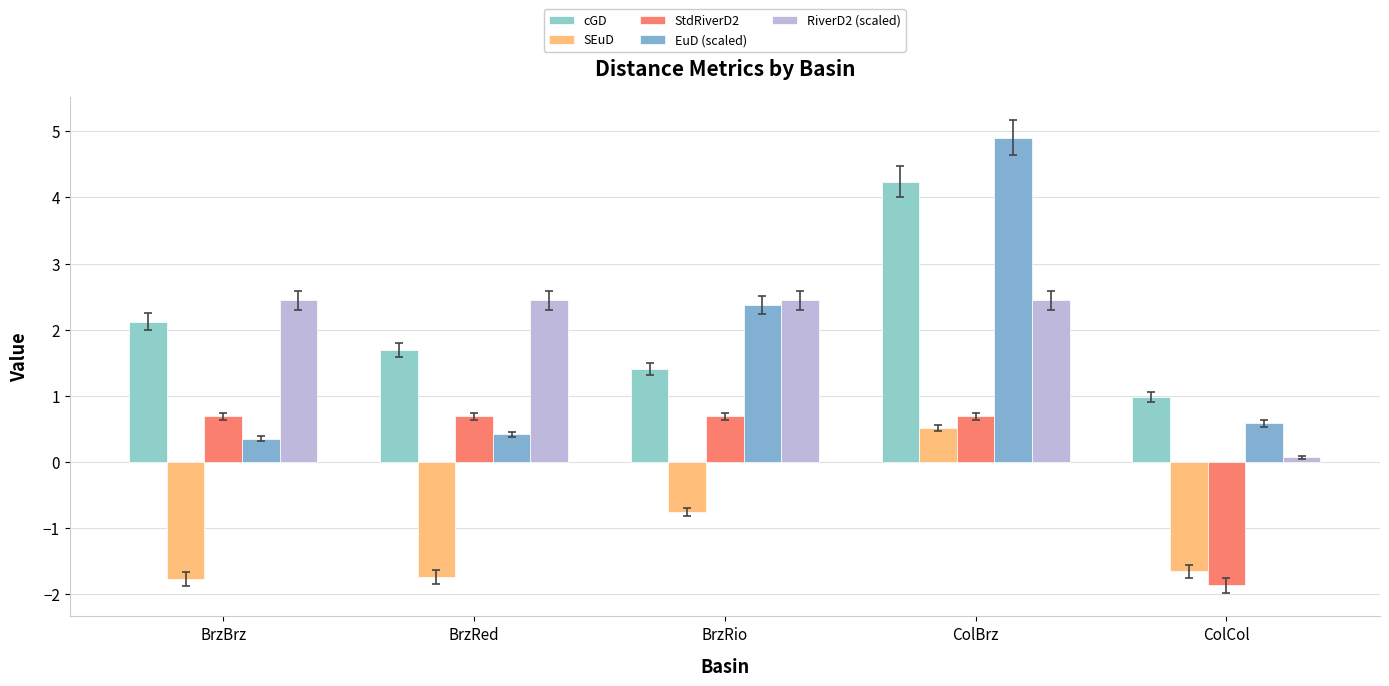

Is it true that SEuD equals -0.8 at BrzRio?

True